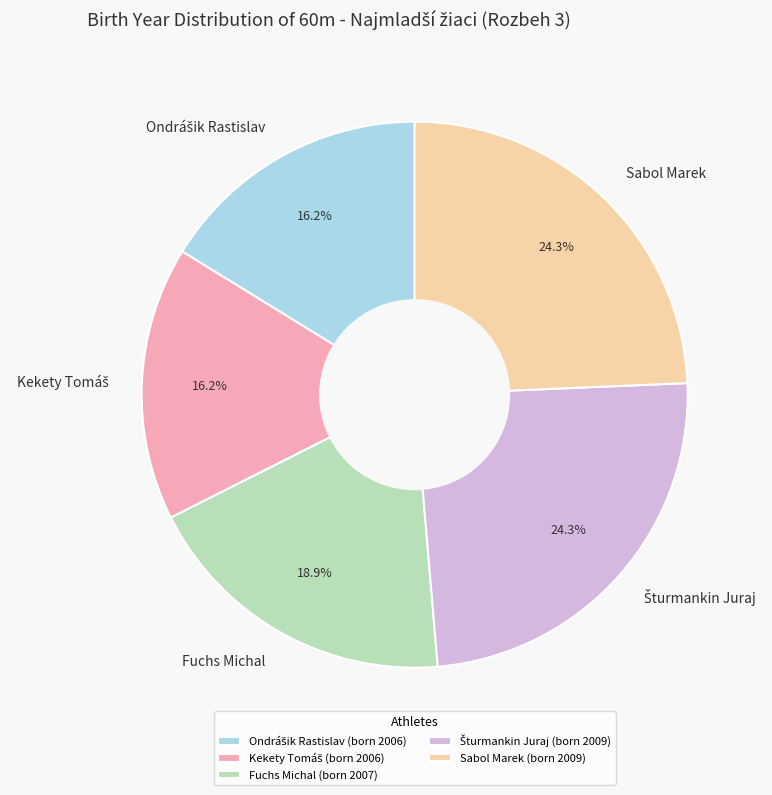

What portion of the pie excludes Fuchs Michal?

81.1%